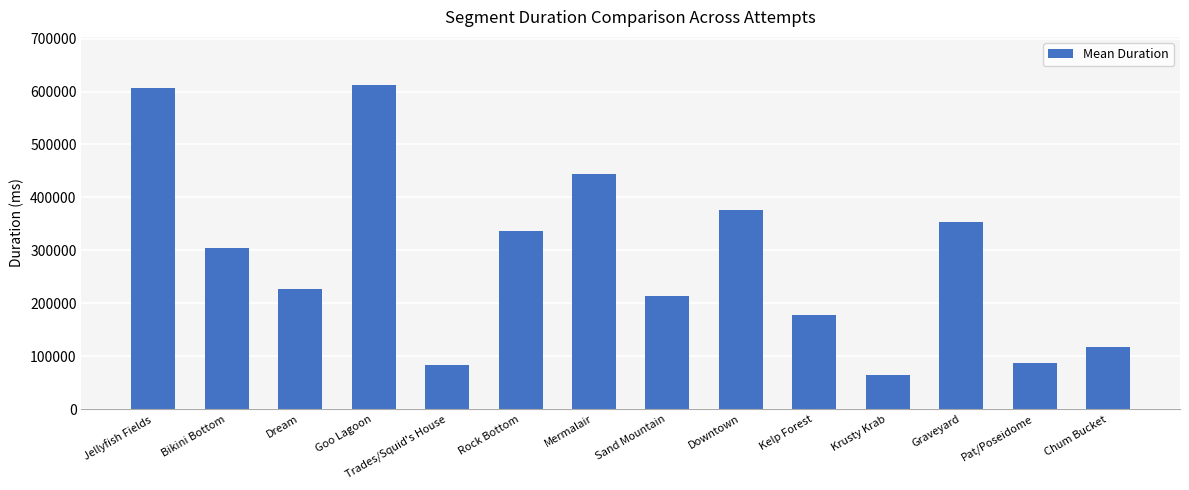

What is the smallest value displayed?

64874.0